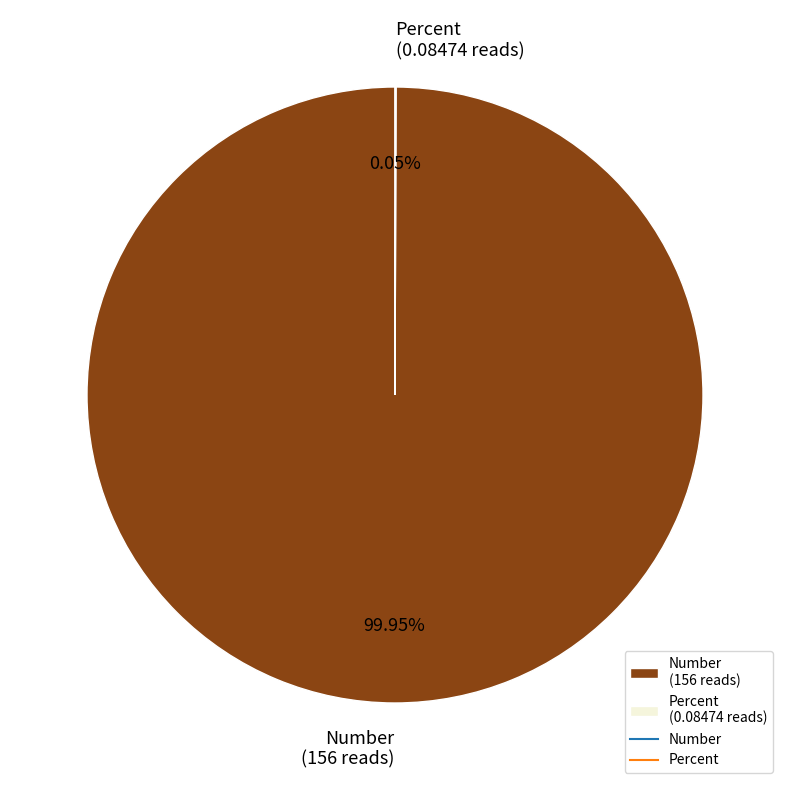

Does any single category account for the majority?

Yes